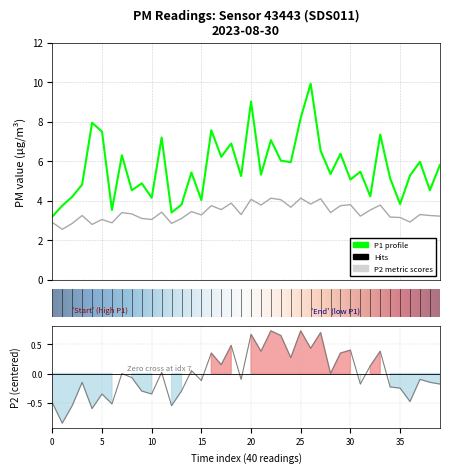

The P1 series shows 9.9 at 01:03. True or false?

True